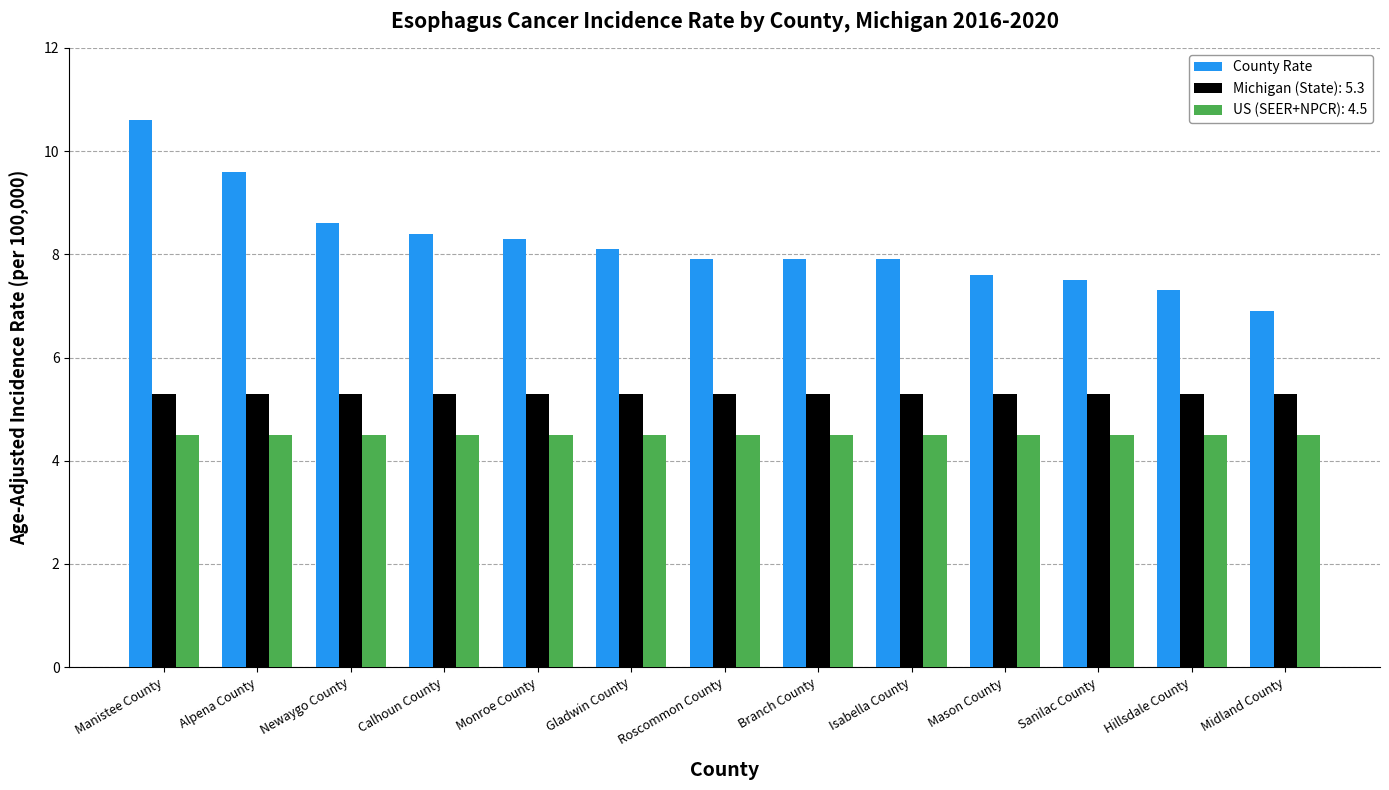

Are the bars grouped side by side (vs. stacked)?

Yes